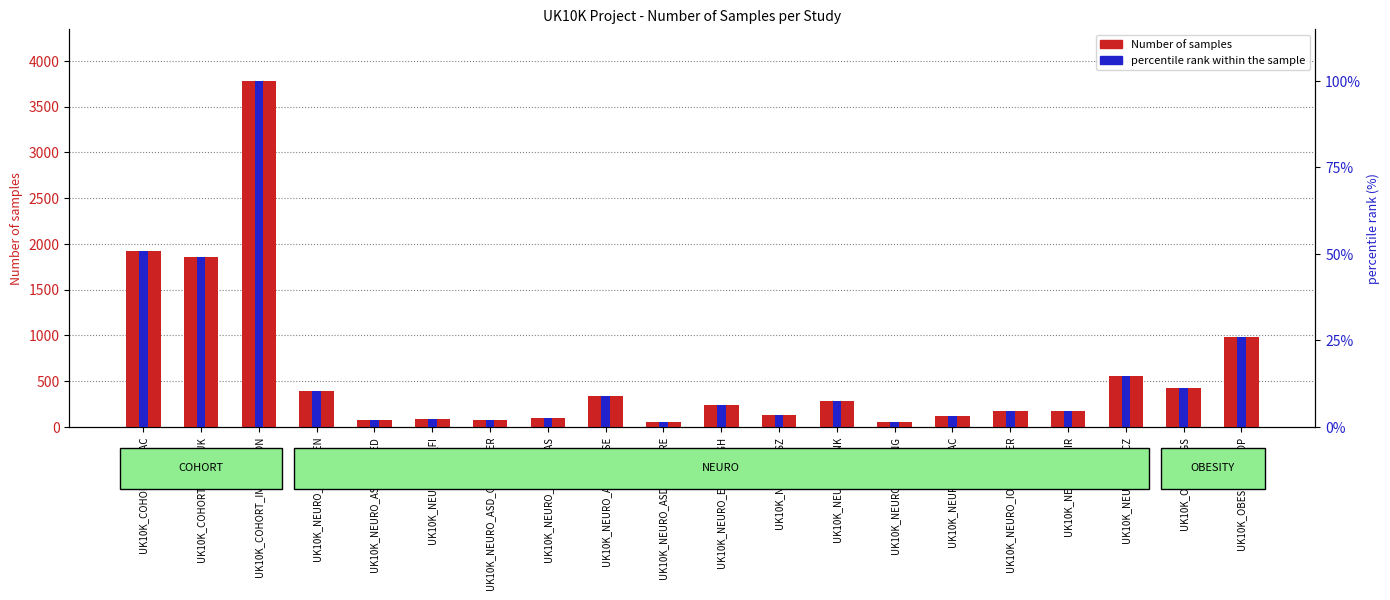

What is the difference between the percentile rank within the sample values at UK10K_NEURO_ABERDEEN and UK10K_NEURO_IMGSAC?

279.0